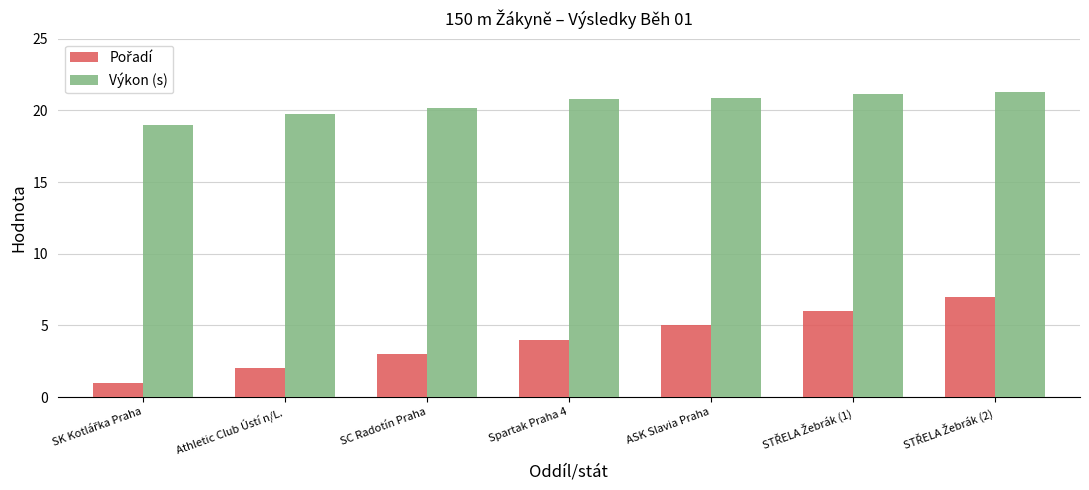

At how many categories does at least one series exceed 17?

7